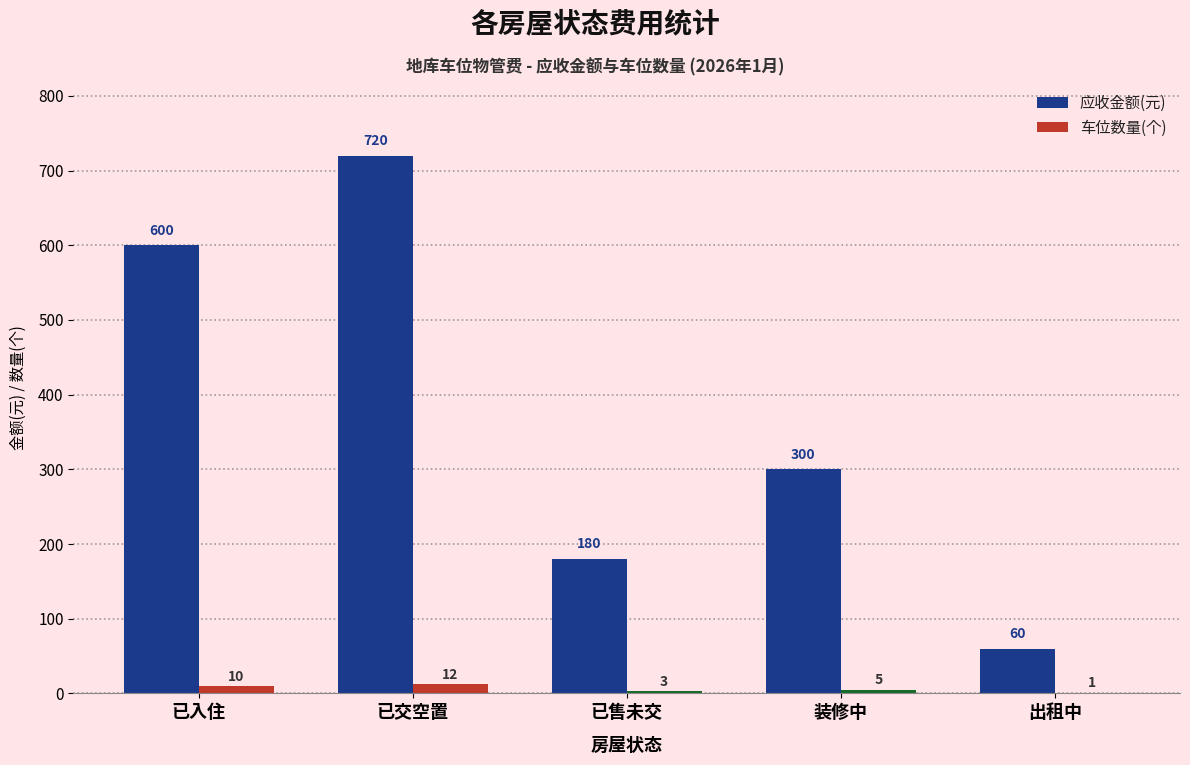

Which series changed the most between 已交空置 and 出租中?

应收金额(元)